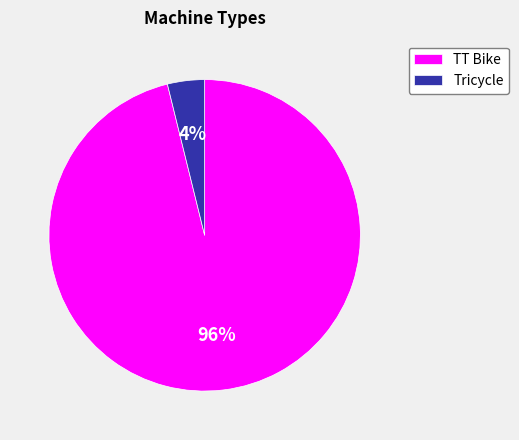

How many slices are in this pie chart?

2